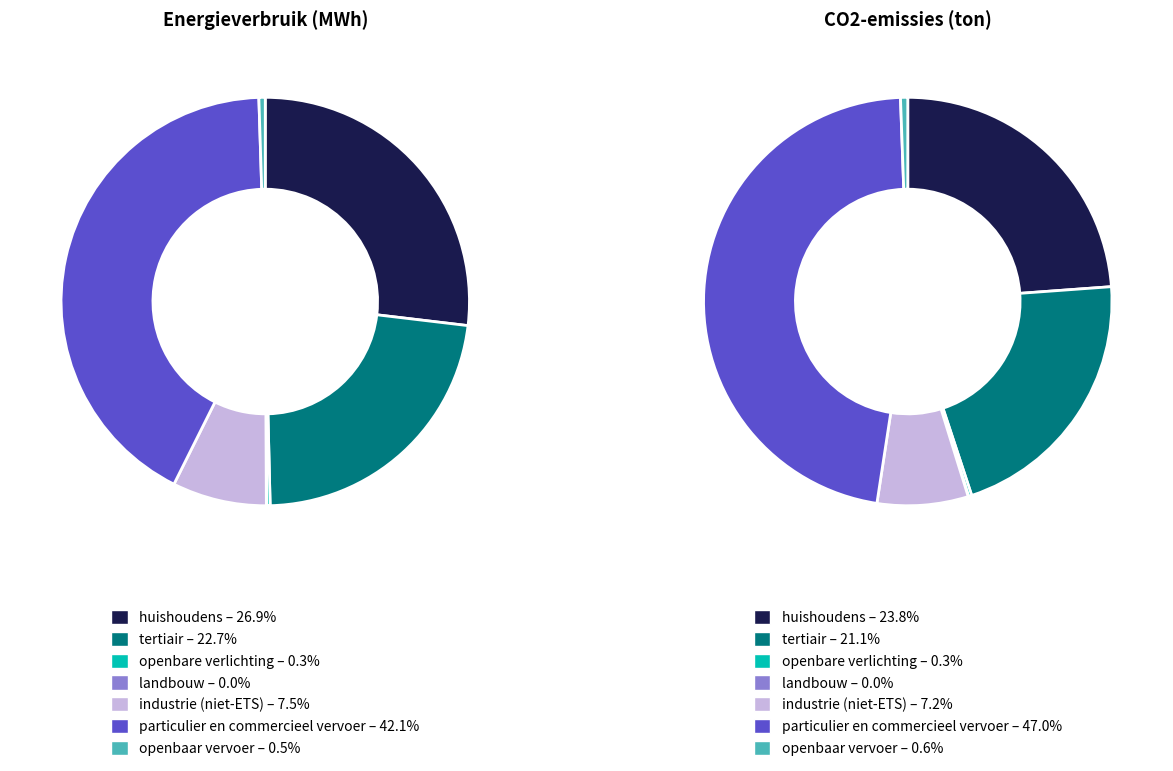

Does any single category account for the majority?

No